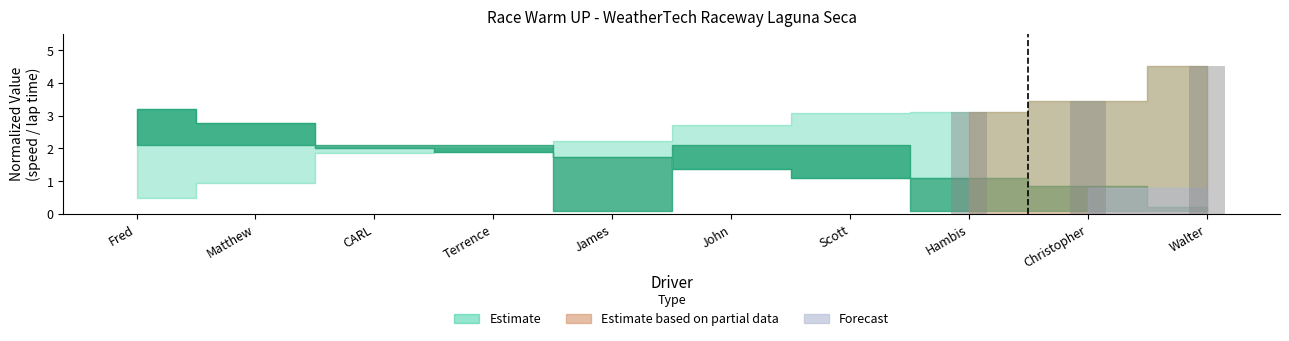

The chart shows a value of 0.0 at James. True or false?

True